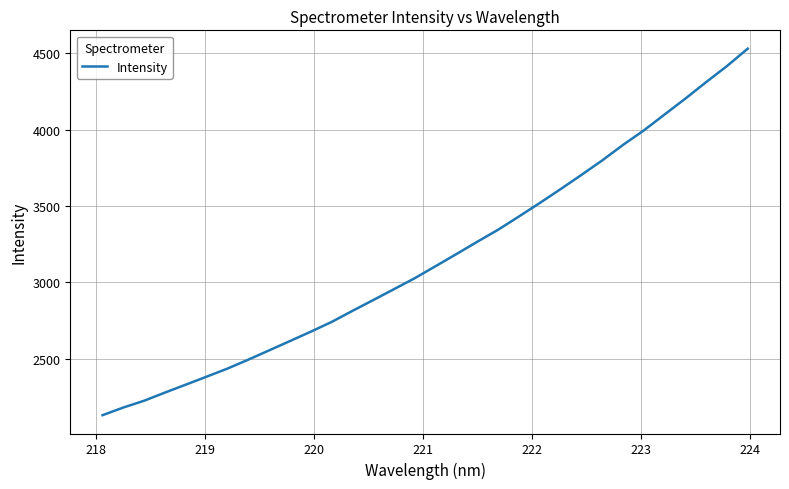

What is the minimum value shown in the chart?

2130.9